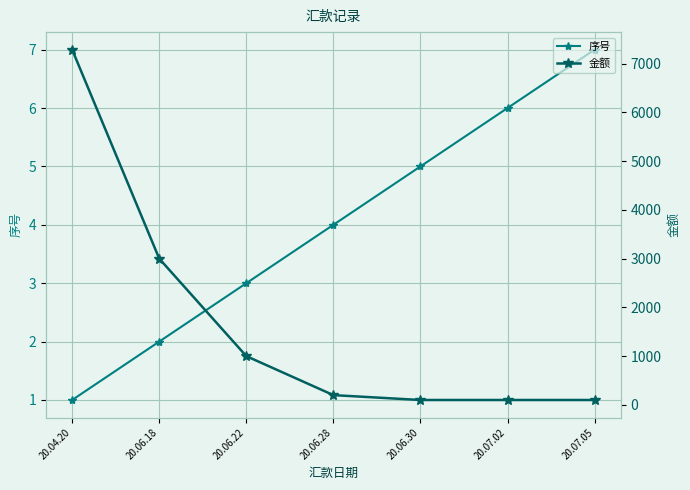

True or false: 金额 and 序号 intersect in this chart.

False